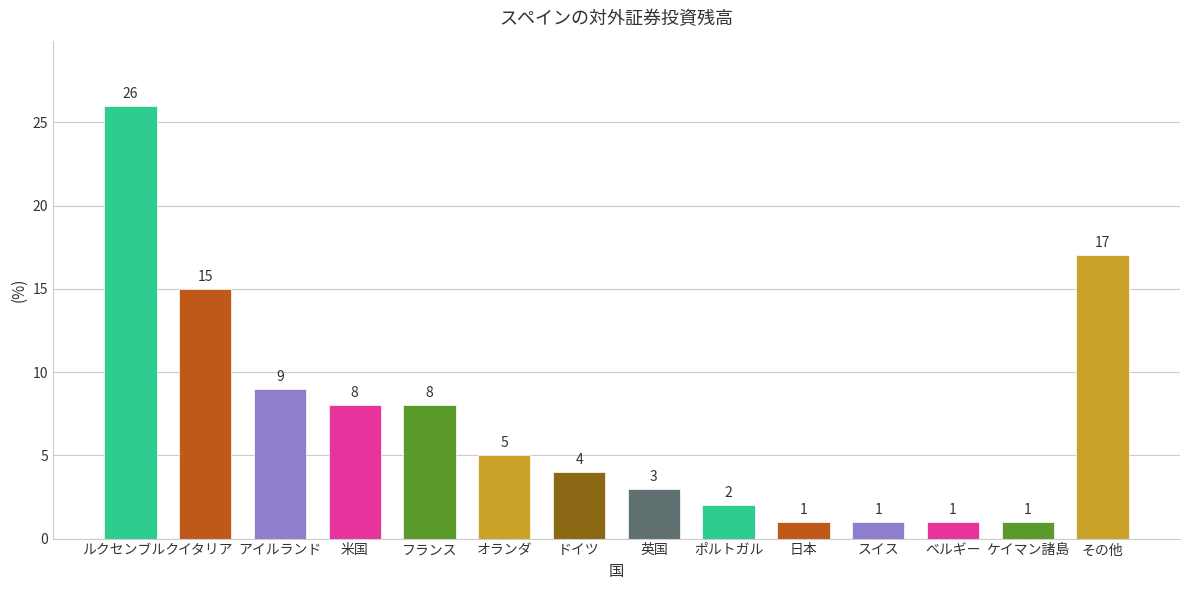

Is it true that the value at ケイマン諸島 is 1?

True